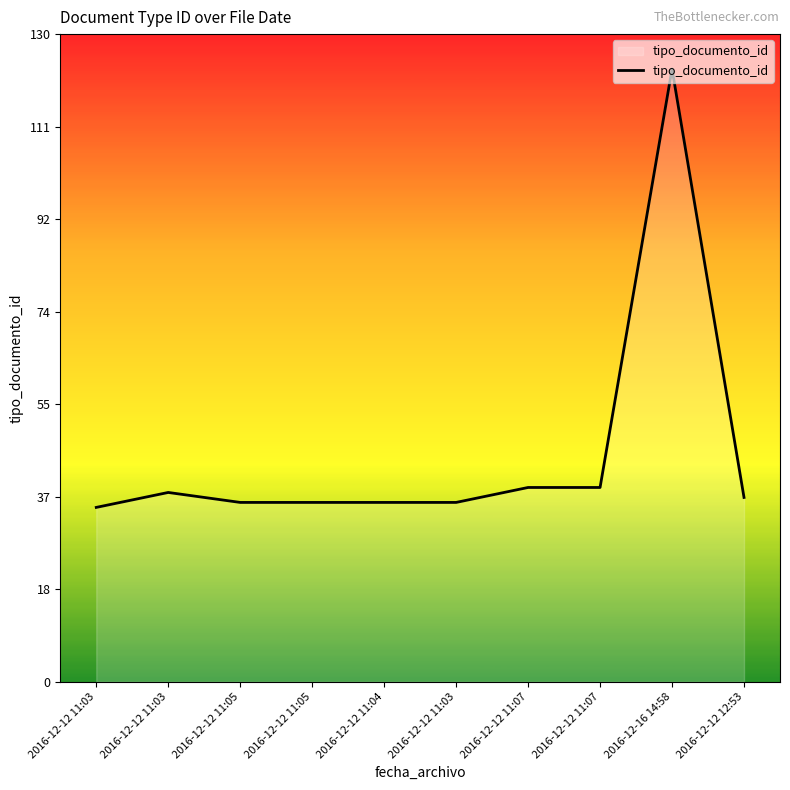

Reading right to left, what are all the values shown in this chart?

2016-12-12 12:53=37	2016-12-16 14:58=123	2016-12-12 11:07=39	2016-12-12 11:07=39	2016-12-12 11:03=36	2016-12-12 11:04=36	2016-12-12 11:05=36	2016-12-12 11:05=36	2016-12-12 11:03=38	2016-12-12 11:03=35